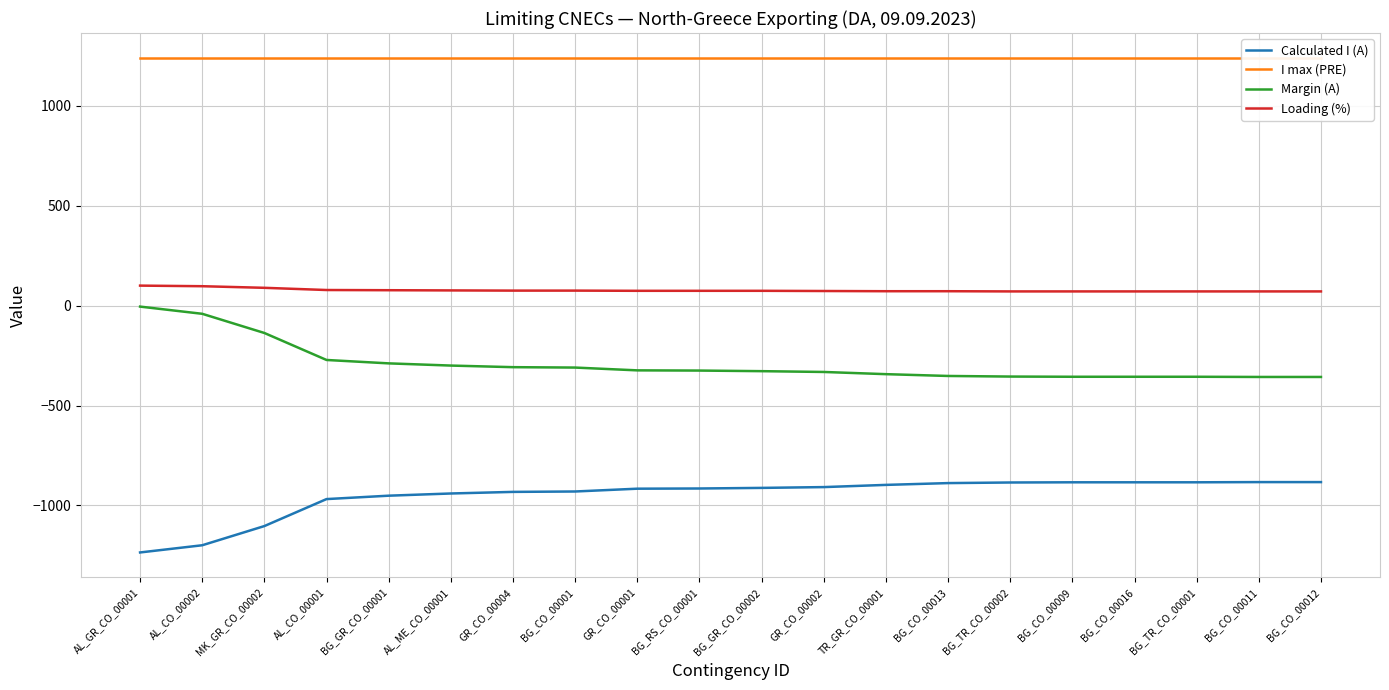

What is the difference between the highest and lowest values at BG_TR_CO_00001?

2124